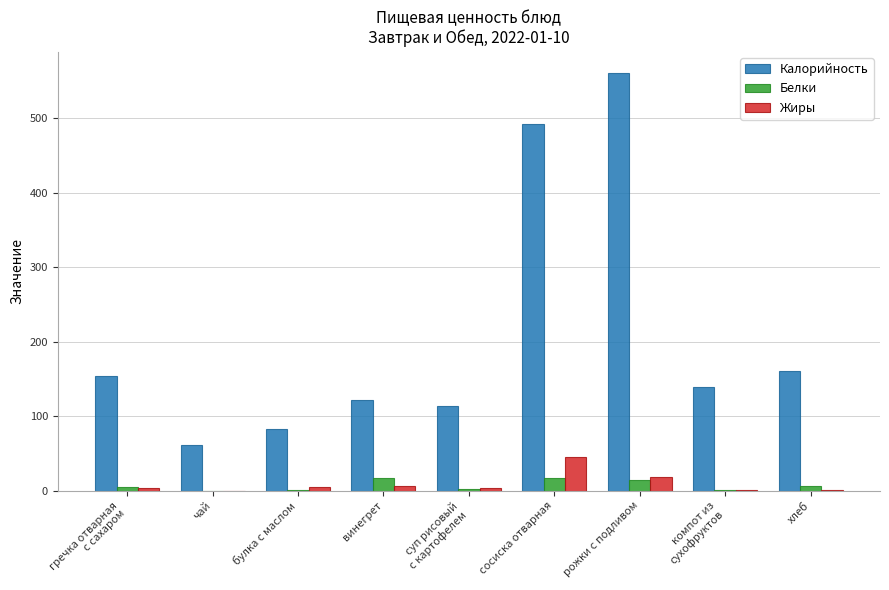

Between булка с маслом and компот из
сухофруктов, which series saw the biggest shift?

Калорийность